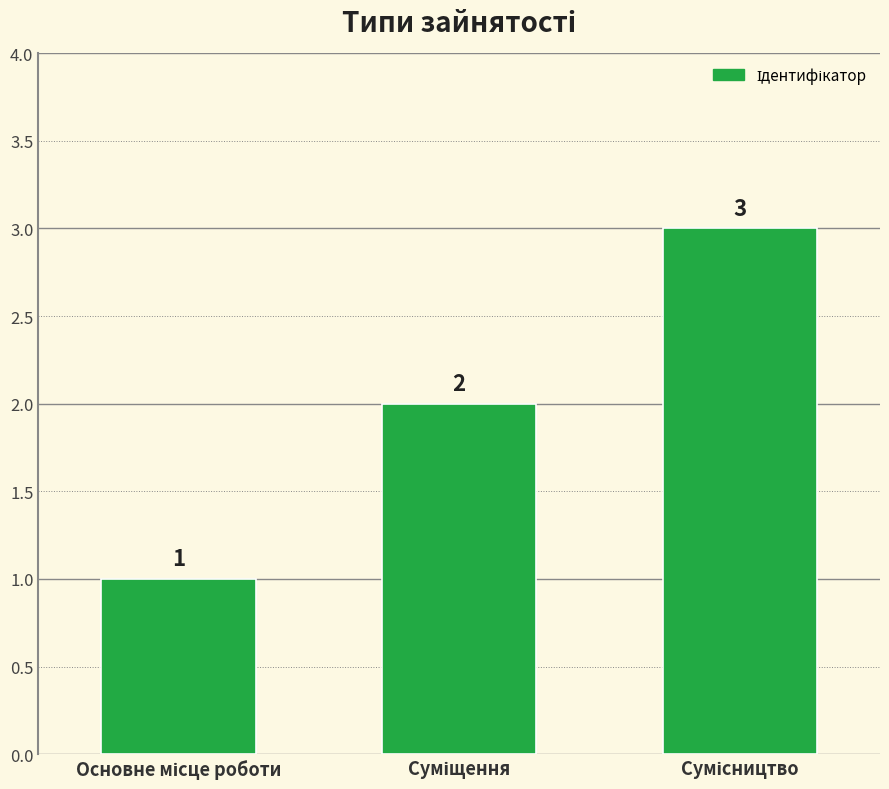

What is the sum of all values?

6